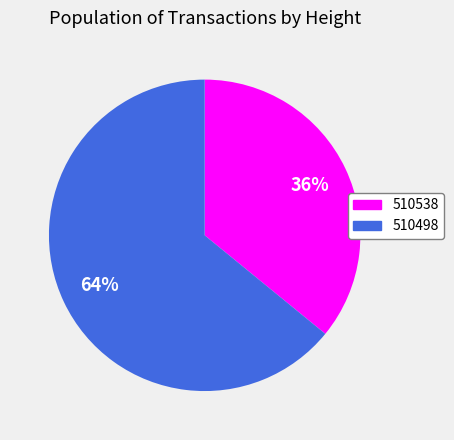

To the nearest percent, what is the average slice percentage?

50%